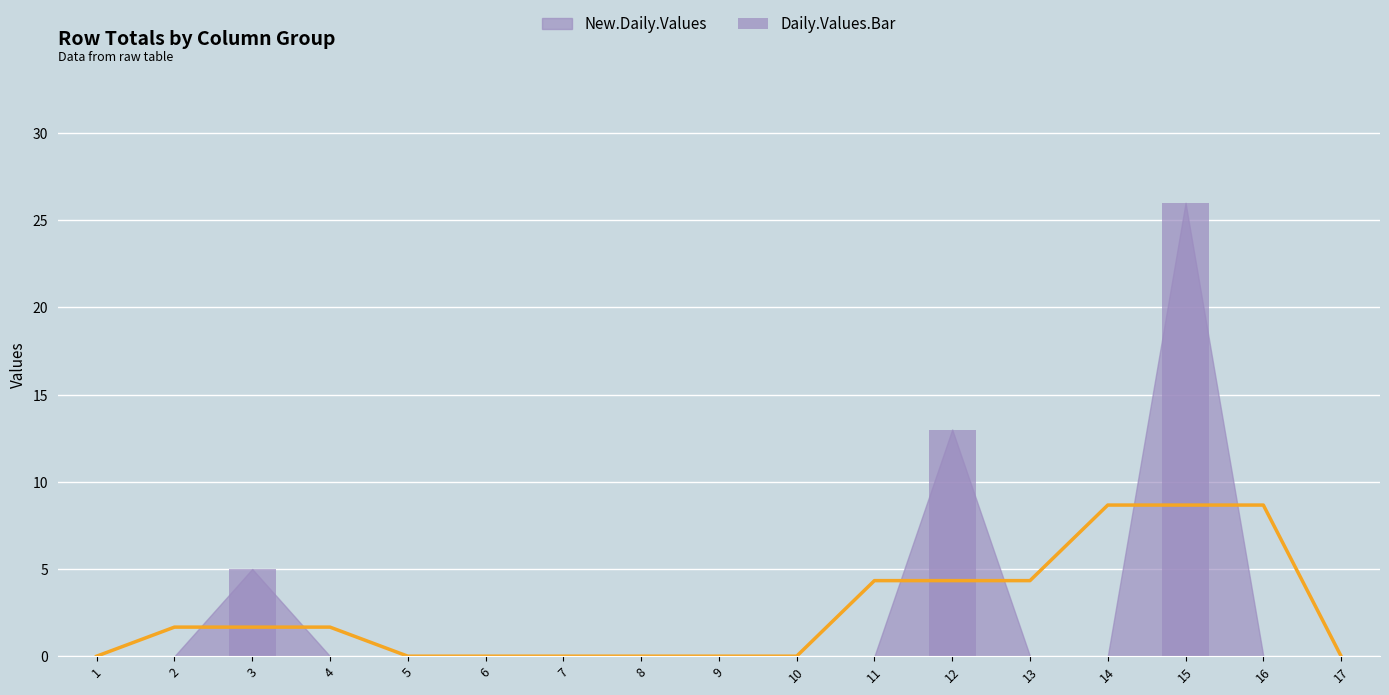

Is it true that Daily.Values.Bar equals 5.0 at 3?

True